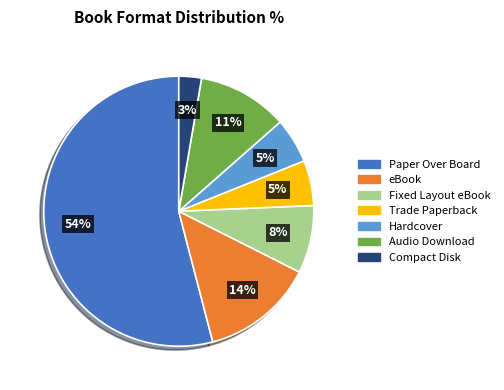

Which slice is the smallest?

Compact Disk